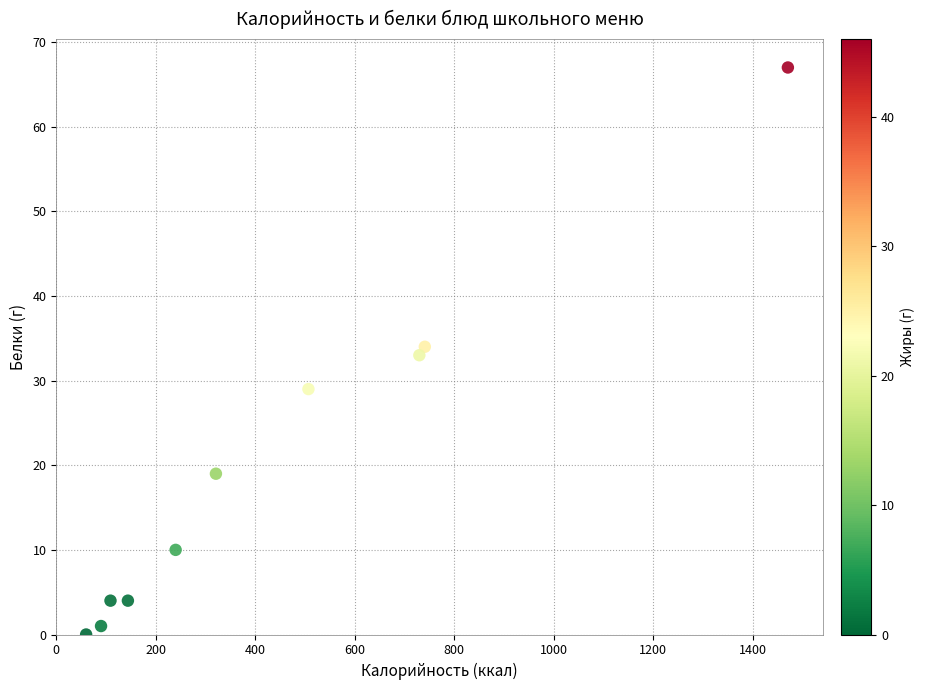

What is the range of Y values (max minus min)?

67